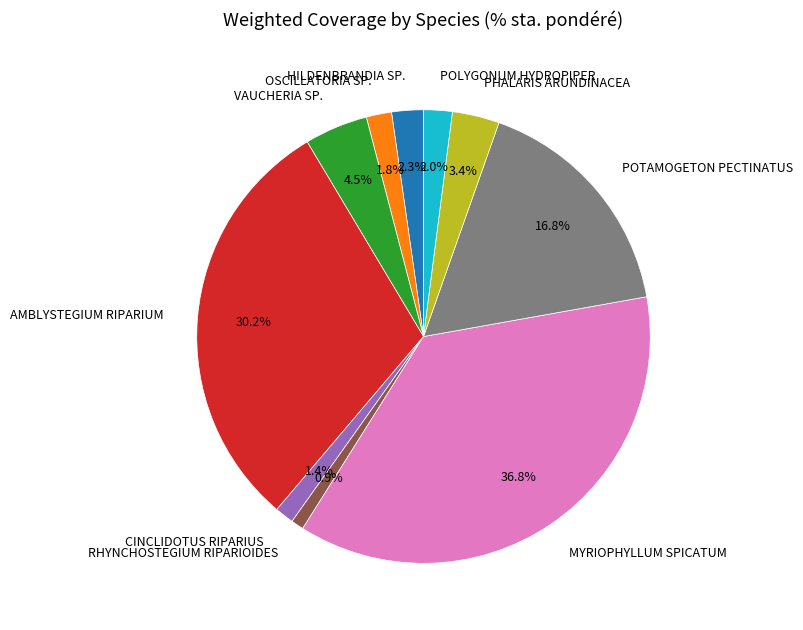

Is there a majority slice in this chart?

No